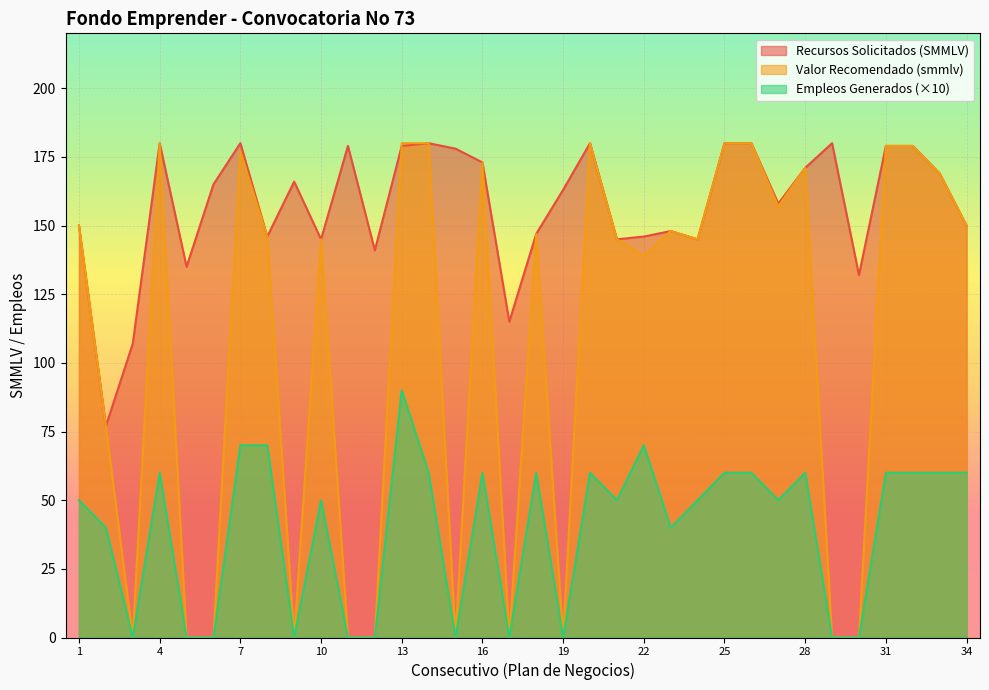

Which series changed the most between 20 and 22?

Valor Recomendado (smmlv)